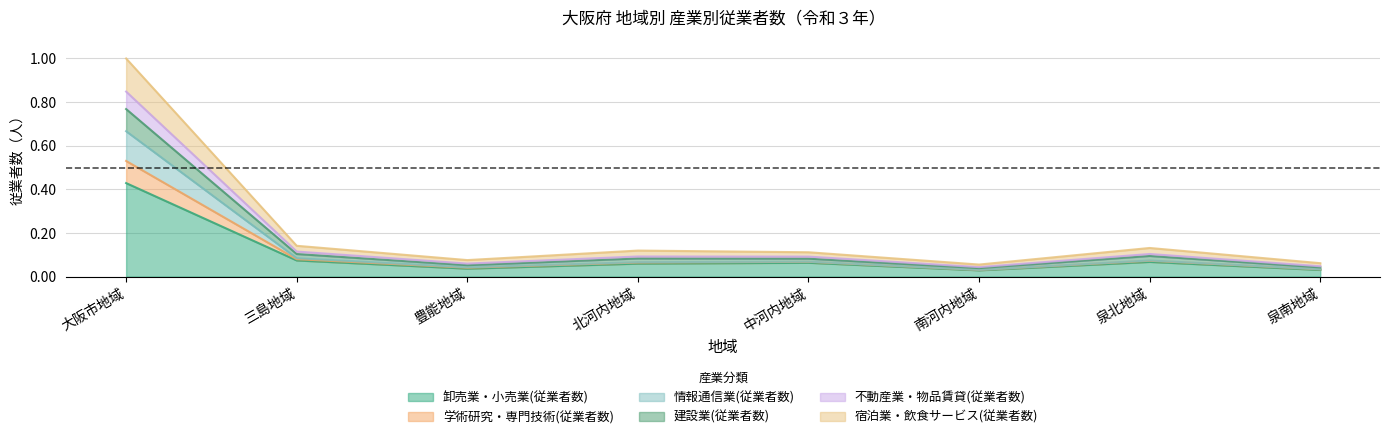

Which label corresponds to the largest value in the chart?

大阪市地域